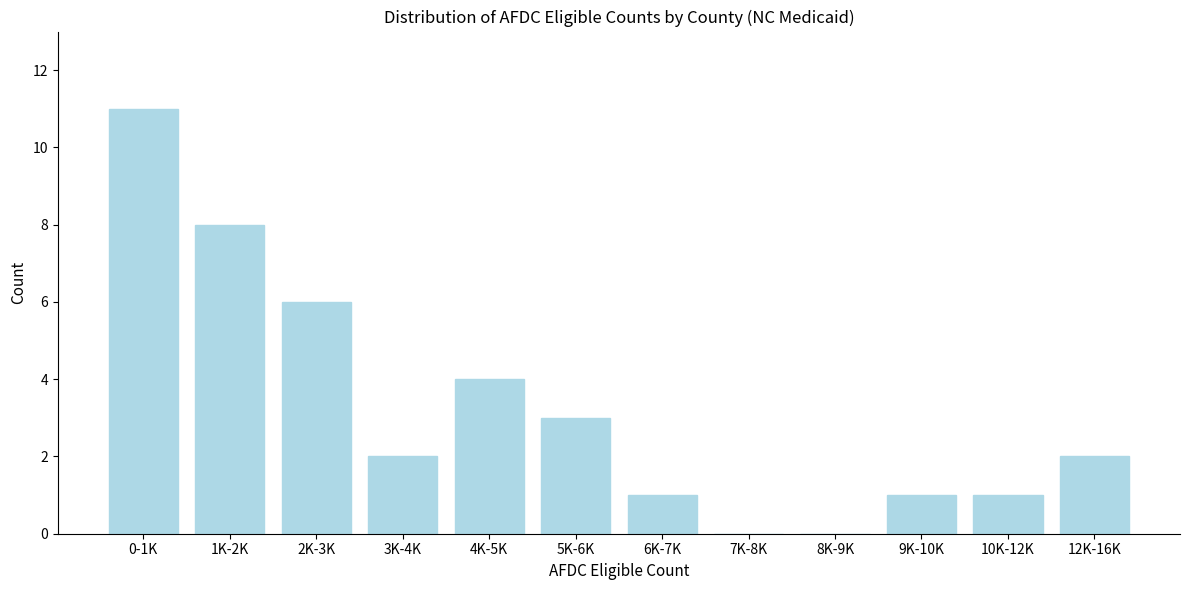

Reading right to left, list all the values displayed in this chart.

12K-16K=2	10K-12K=1	9K-10K=1	8K-9K=0	7K-8K=0	6K-7K=1	5K-6K=3	4K-5K=4	3K-4K=2	2K-3K=6	1K-2K=8	0-1K=11